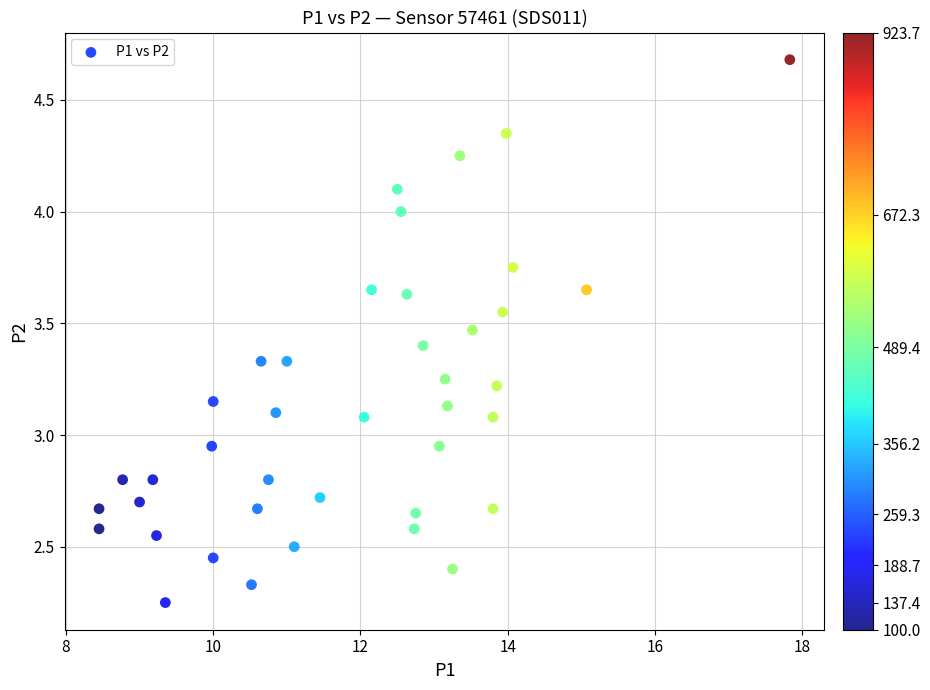

What is the range of X values (max minus min)?

9.4